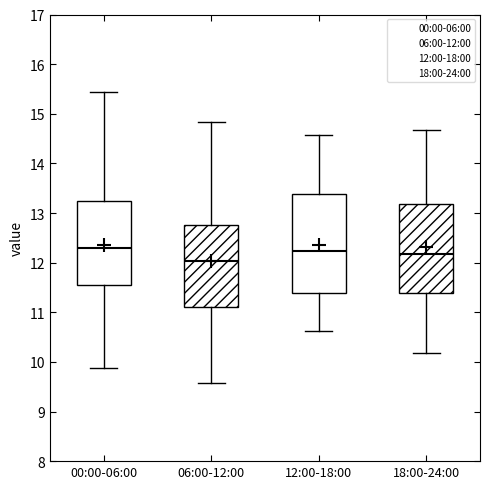

Where is the lower edge of the box for 00:00-06:00 on the y-axis? The values are not printed on the chart, so give them approximately, as read against the axis.

11.5